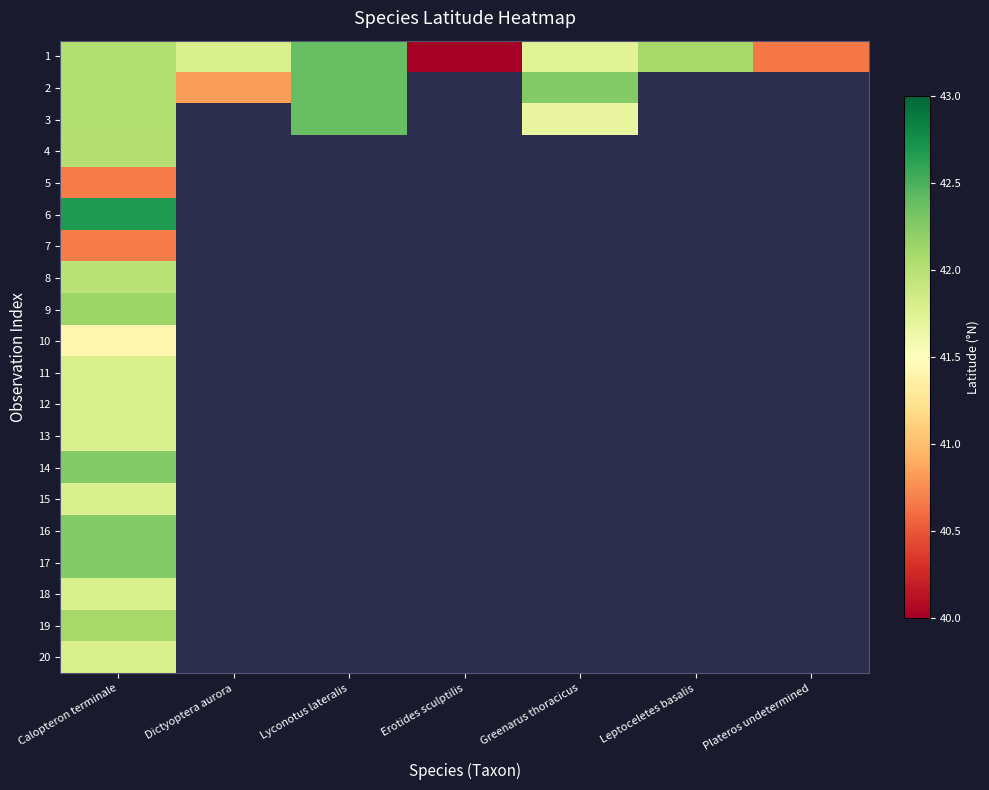

Which series has the largest range (max minus min)?

1